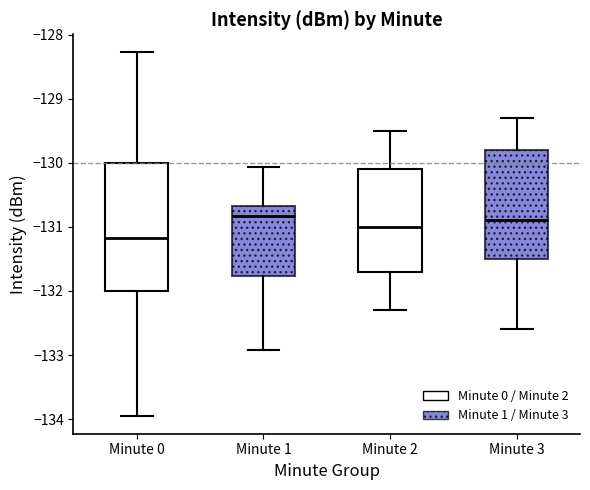

Which box's median line is the lowest?

Minute 0